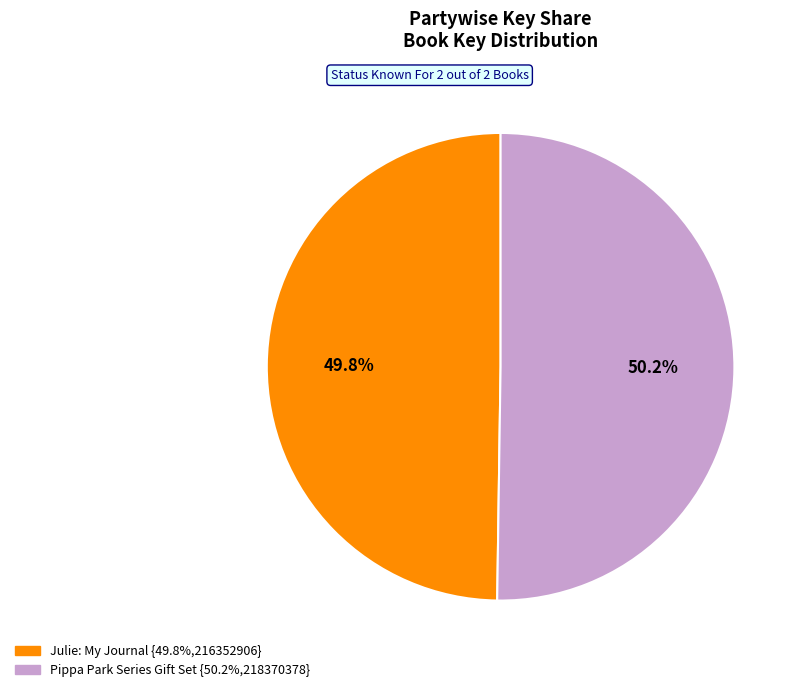

To the nearest percent, what portion does Pippa Park Series Gift Set represent?

50%